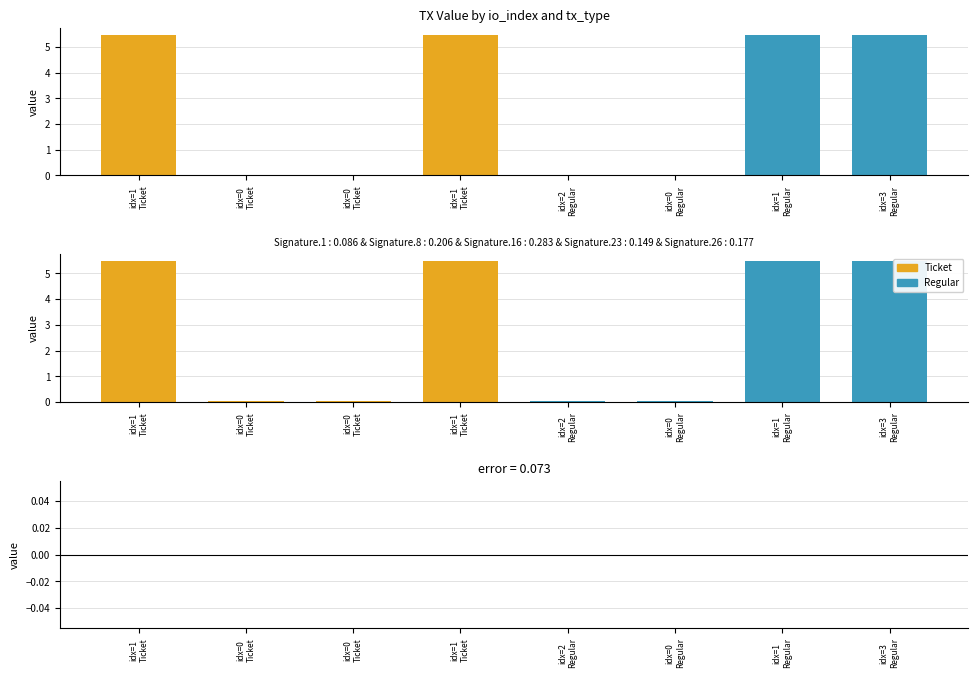

Between idx=0 Ticket and idx=0 Ticket, which is larger?

idx=0 Ticket